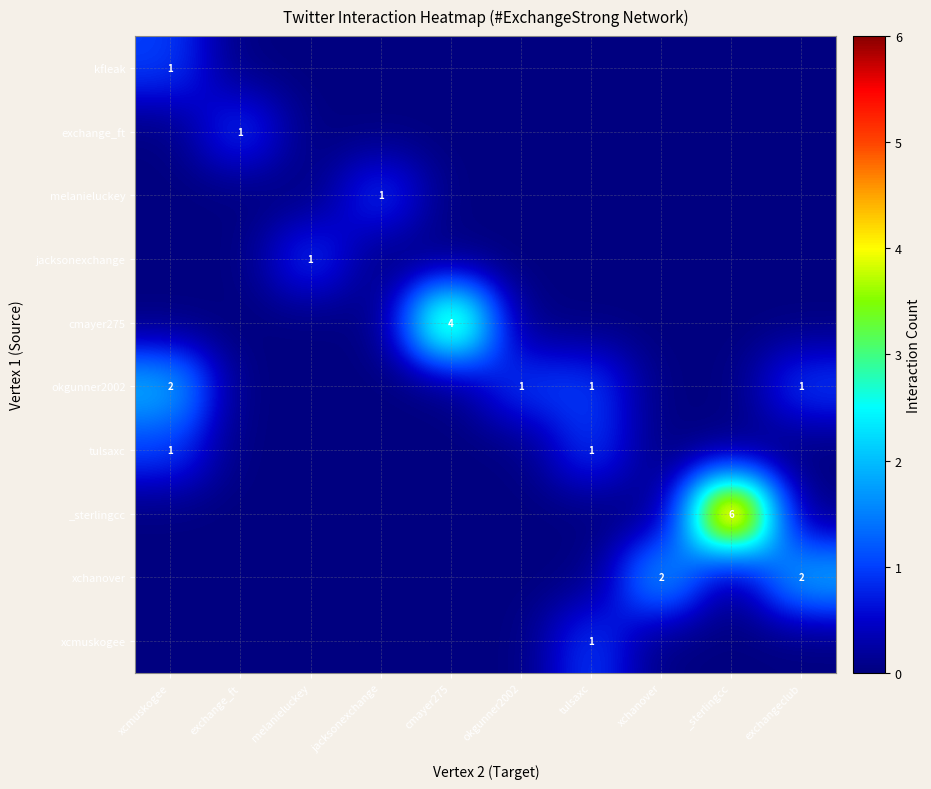

What value does the _sterlingcc series have at _sterlingcc?

6